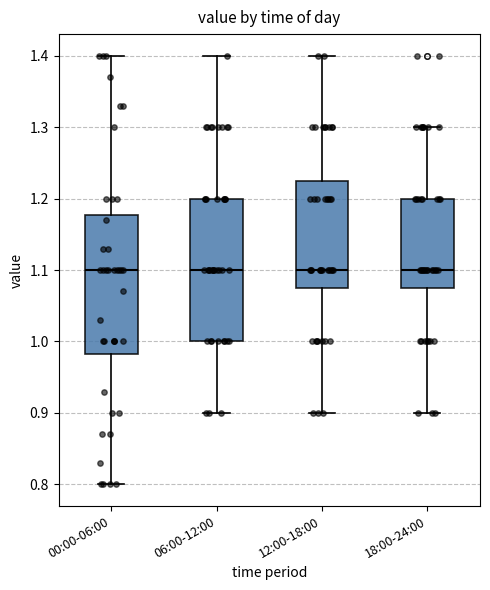

Reading left to right, read every box against the y-axis: the position of its median line, the range the box covers, and the ends of its whiskers. The values are not printed on the chart, so give them approximately, as read against the axis.

00:00-06:00: median 1.10, box 0.98 to 1.18, whiskers 0.80 to 1.40
06:00-12:00: median 1.10, box 1.00 to 1.20, whiskers 0.90 to 1.40
12:00-18:00: median 1.10, box 1.08 to 1.23, whiskers 0.90 to 1.40
18:00-24:00: median 1.10, box 1.08 to 1.20, whiskers 0.90 to 1.30